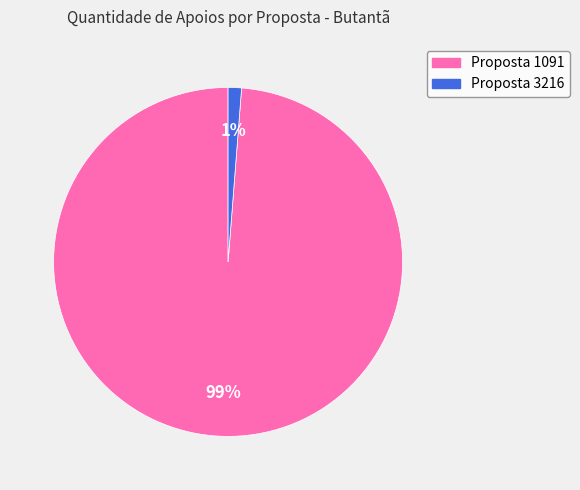

To the nearest percent, what is the average slice percentage?

50%